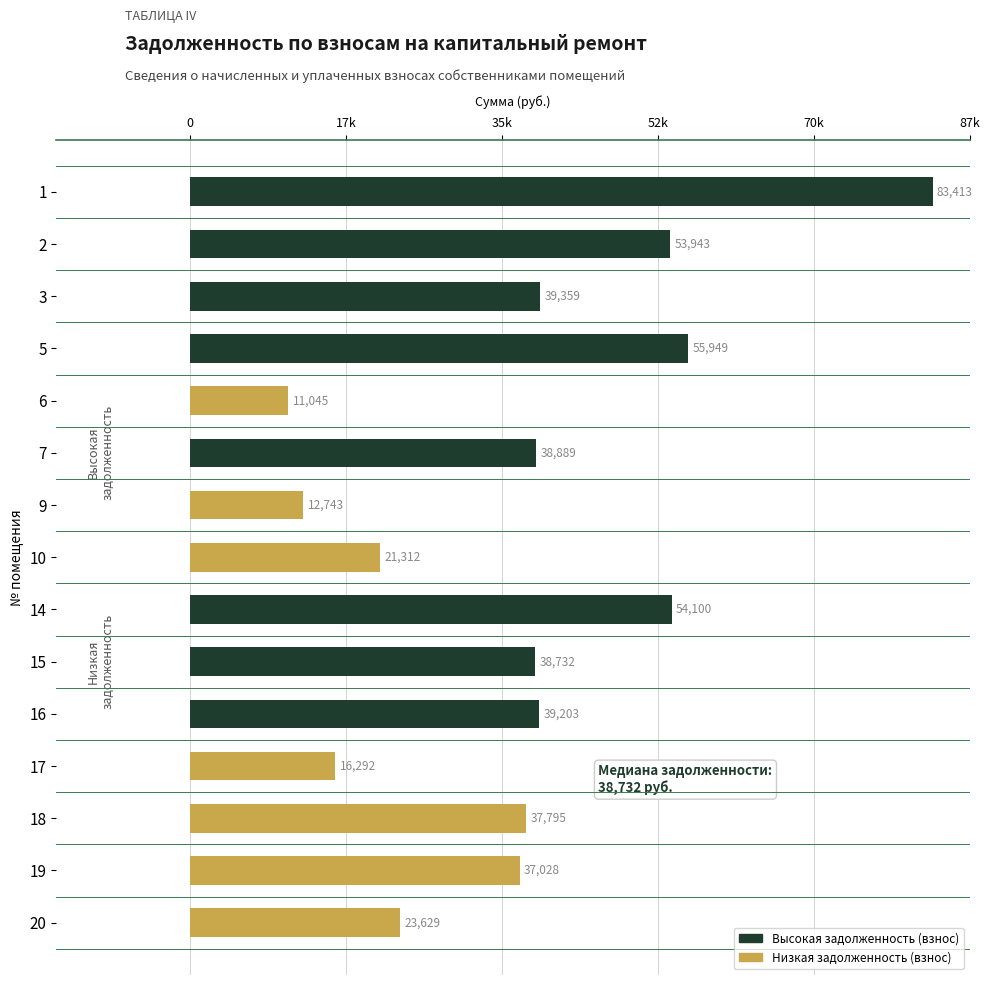

How many categories are shown in the chart?

15